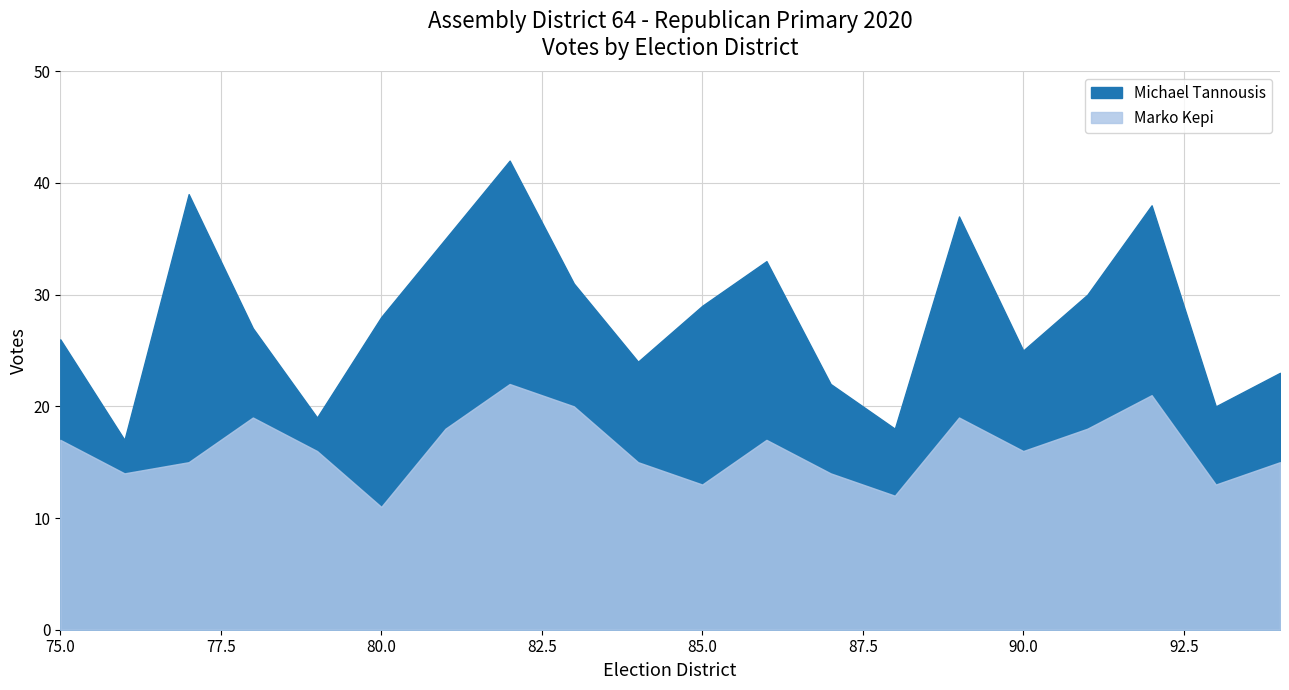

What is the sum of the Michael Tannousis values at 83 and 93?

51